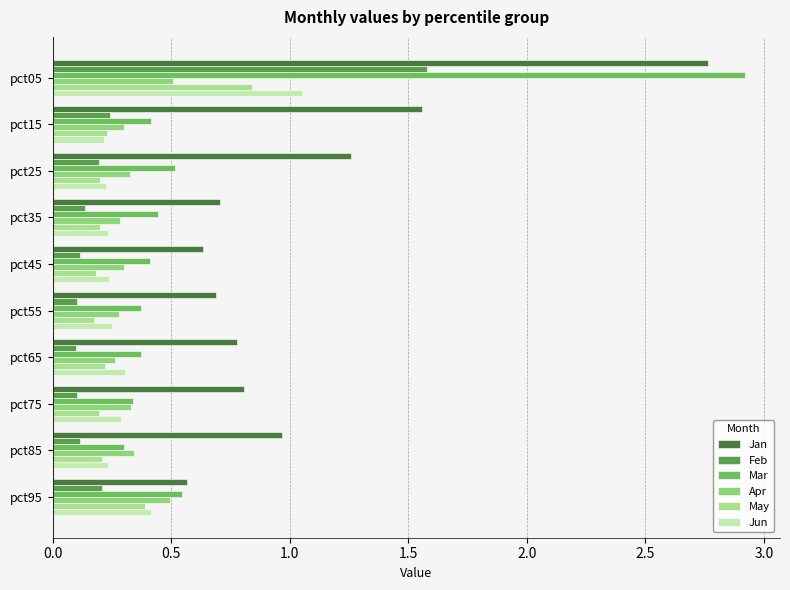

What is the sum of all Mar values?

6.6